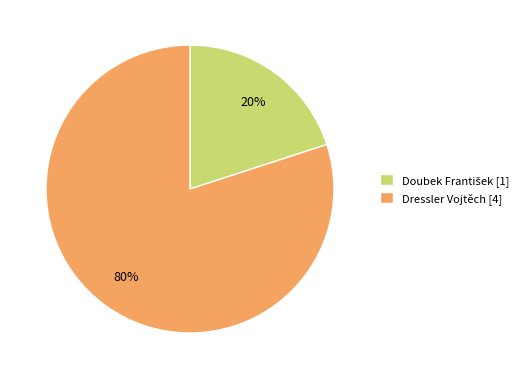

To the nearest percent, what is the difference between the largest and smallest slice percentages?

60%